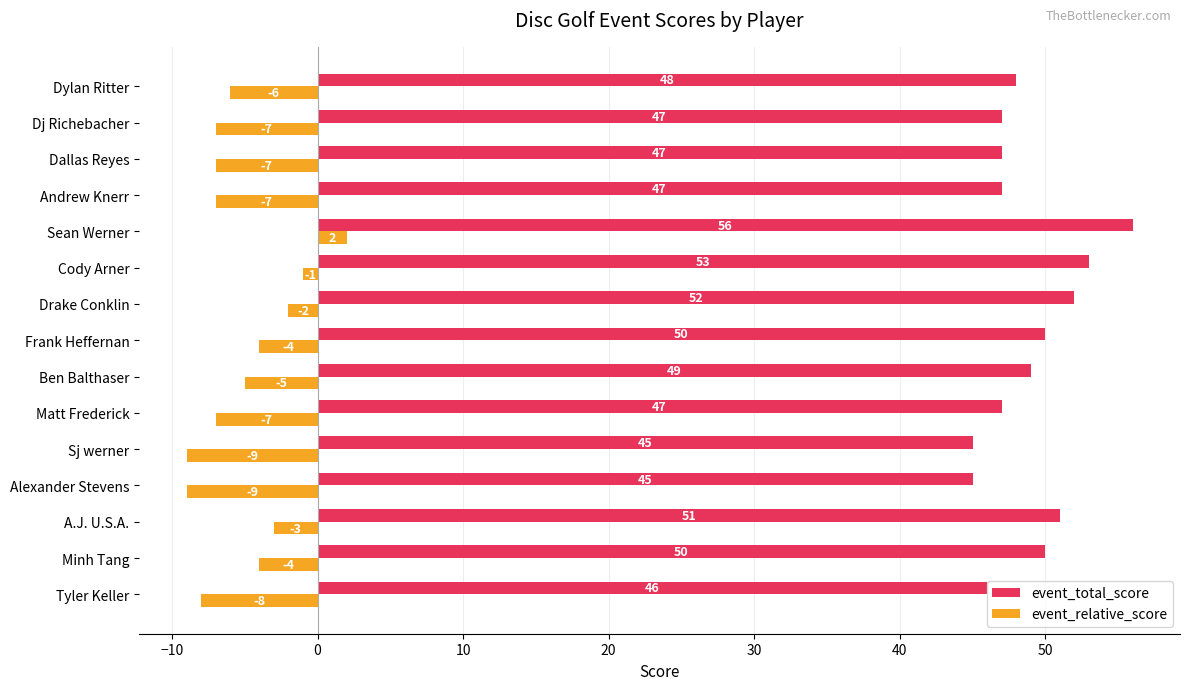

Which series has the largest total across all categories?

event_total_score